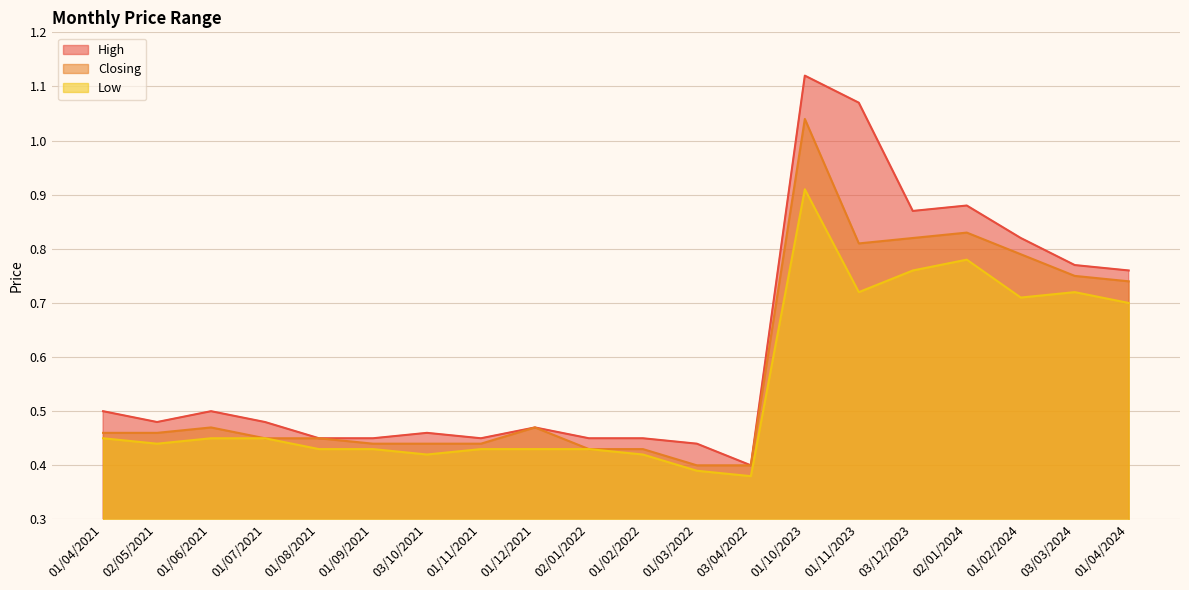

What position from the left is 01/04/2021?

1